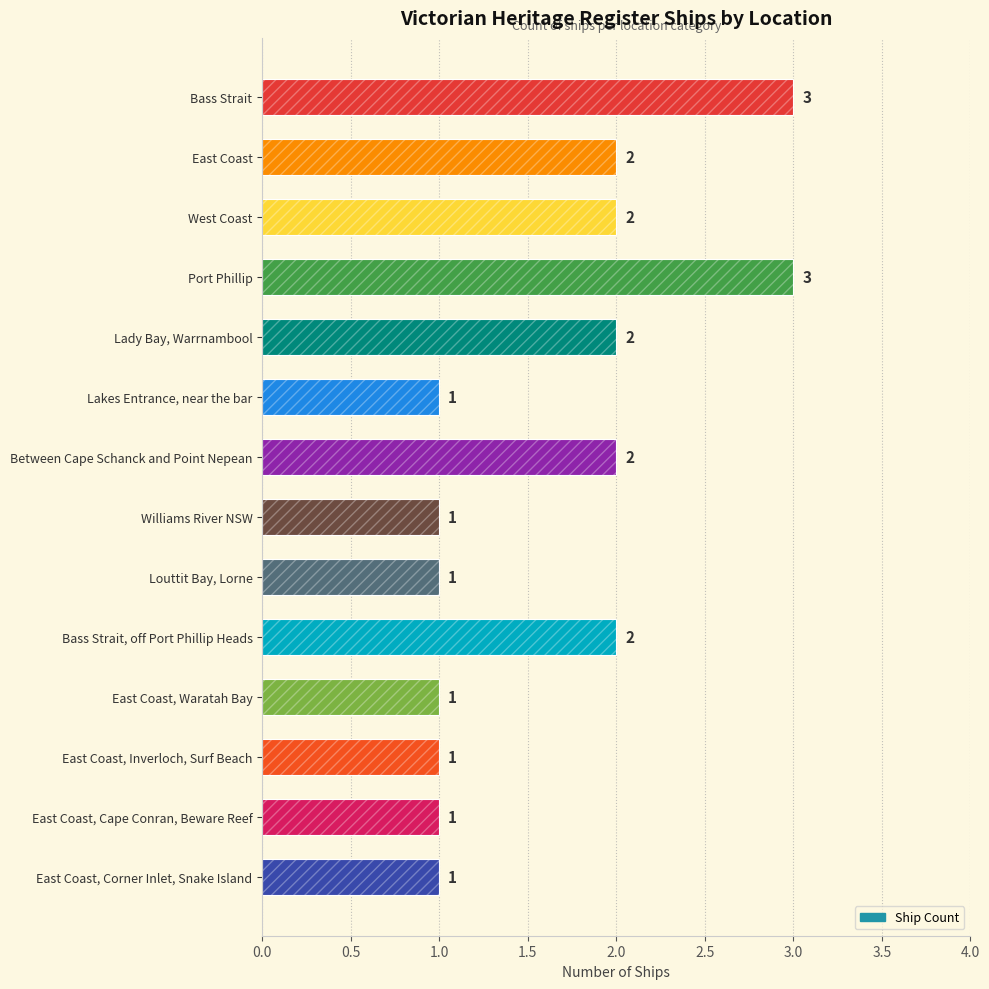

What is the smallest value displayed?

1